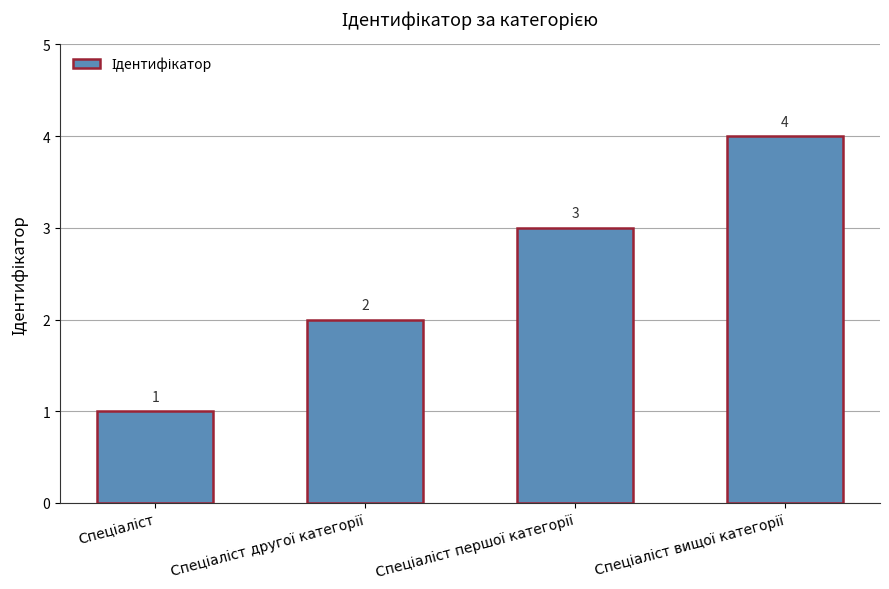

What is the sum of all values?

10